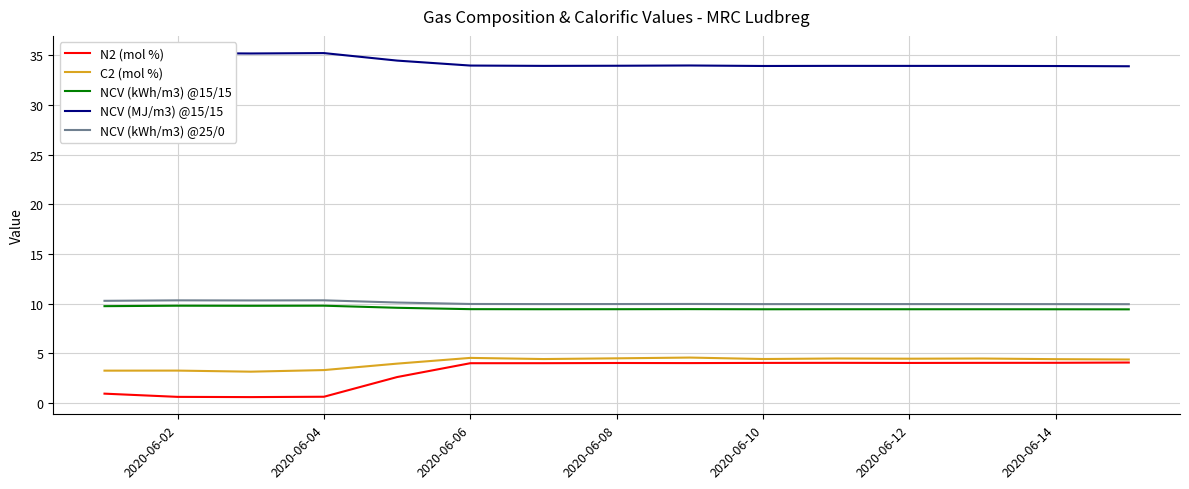

Which series has the largest total across all categories?

NCV (MJ/m3) @15/15